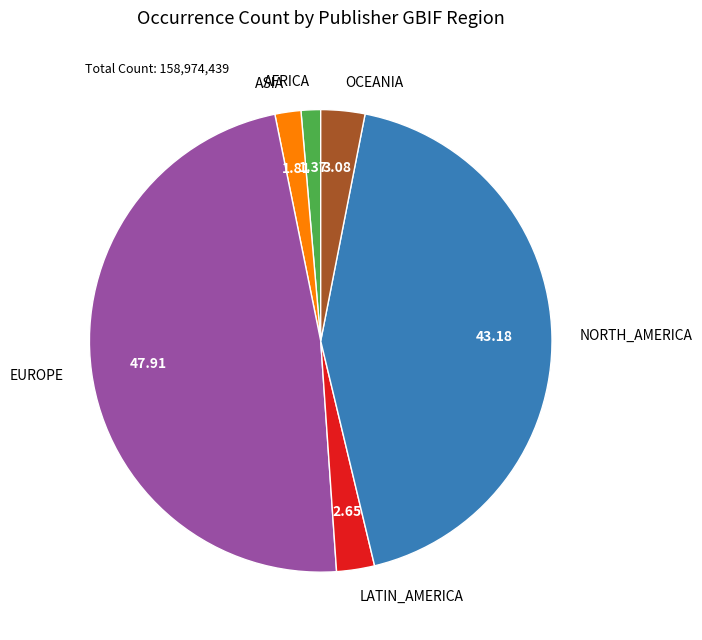

Which has a higher value, LATIN_AMERICA or EUROPE?

EUROPE